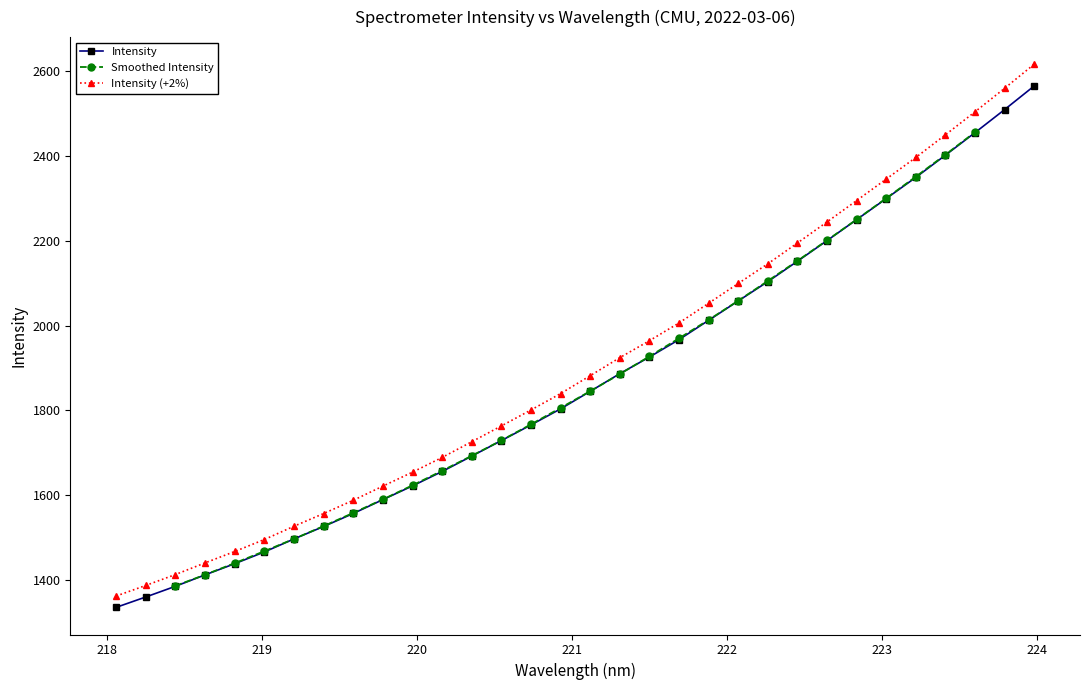

At which label is the value closest to 1950?

221.6902